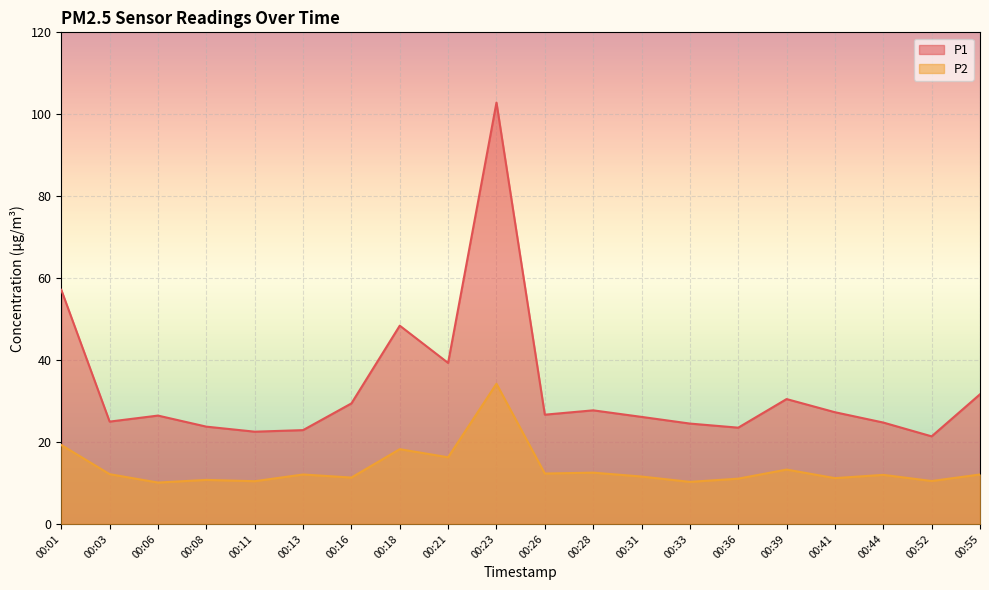

Is the value of P2 at 00:18 greater than the value of P1 at 00:55?

No